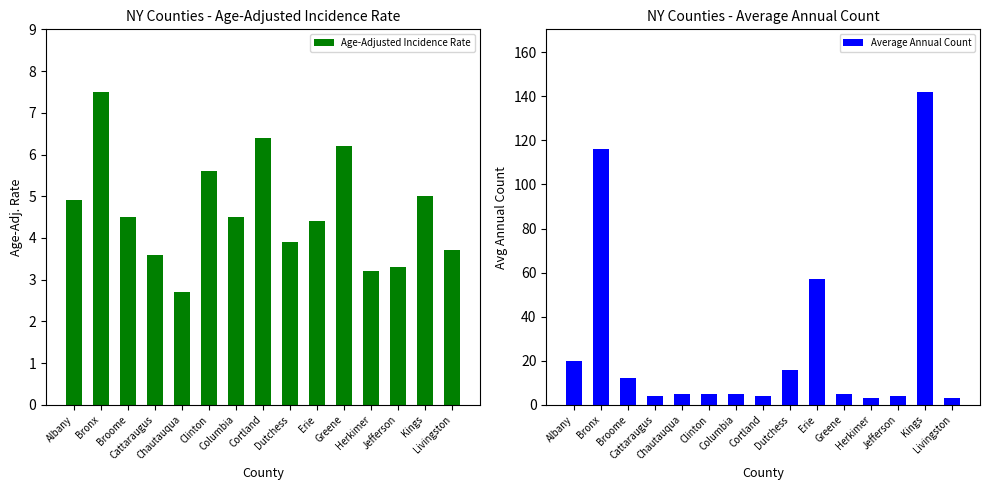

Between Bronx and Greene, which is larger?

Bronx